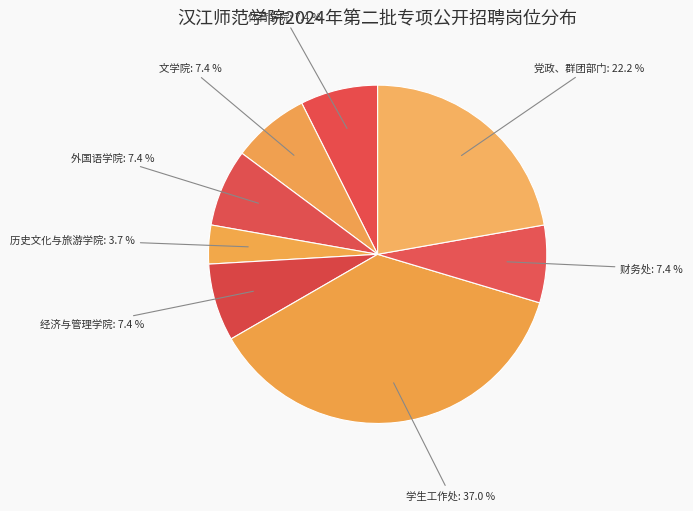

Count the number of slices in the pie.

8